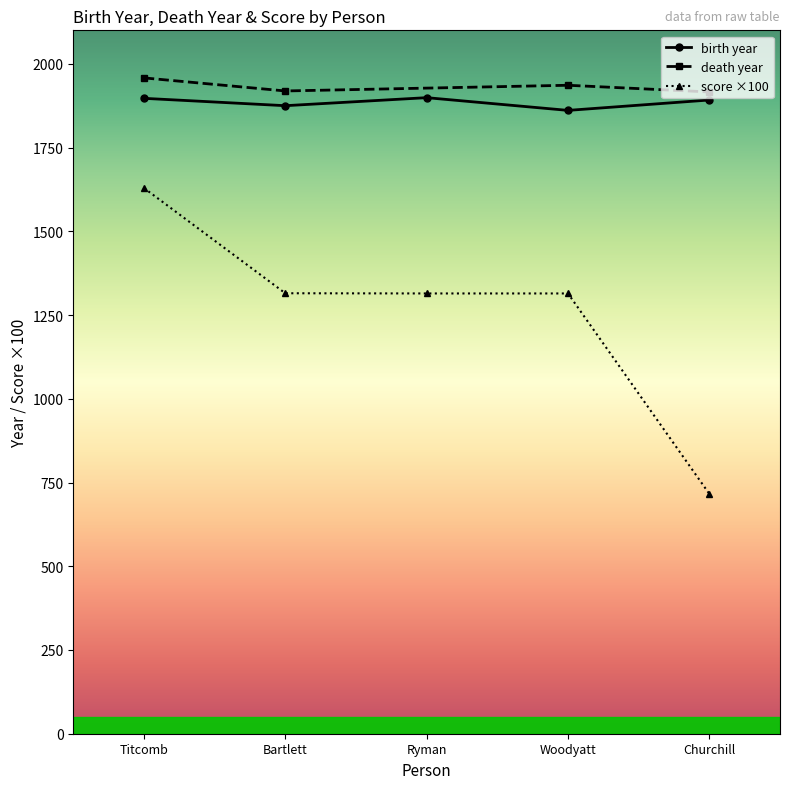

The value of birth year at Woodyatt is 1115.9. True or false?

False